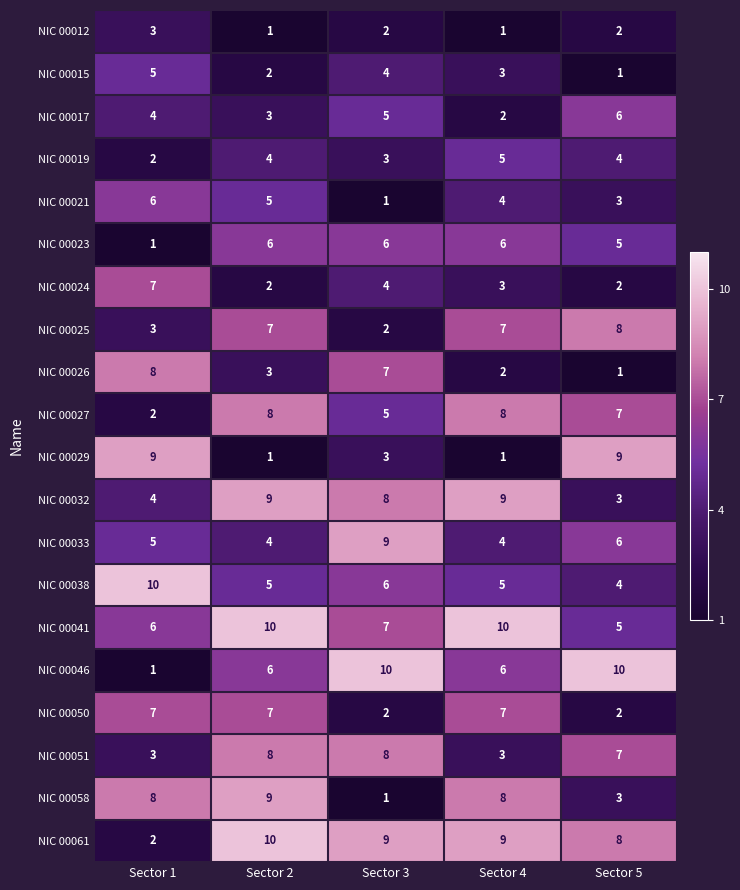

What is the difference between the highest and lowest values at Sector 4?

9